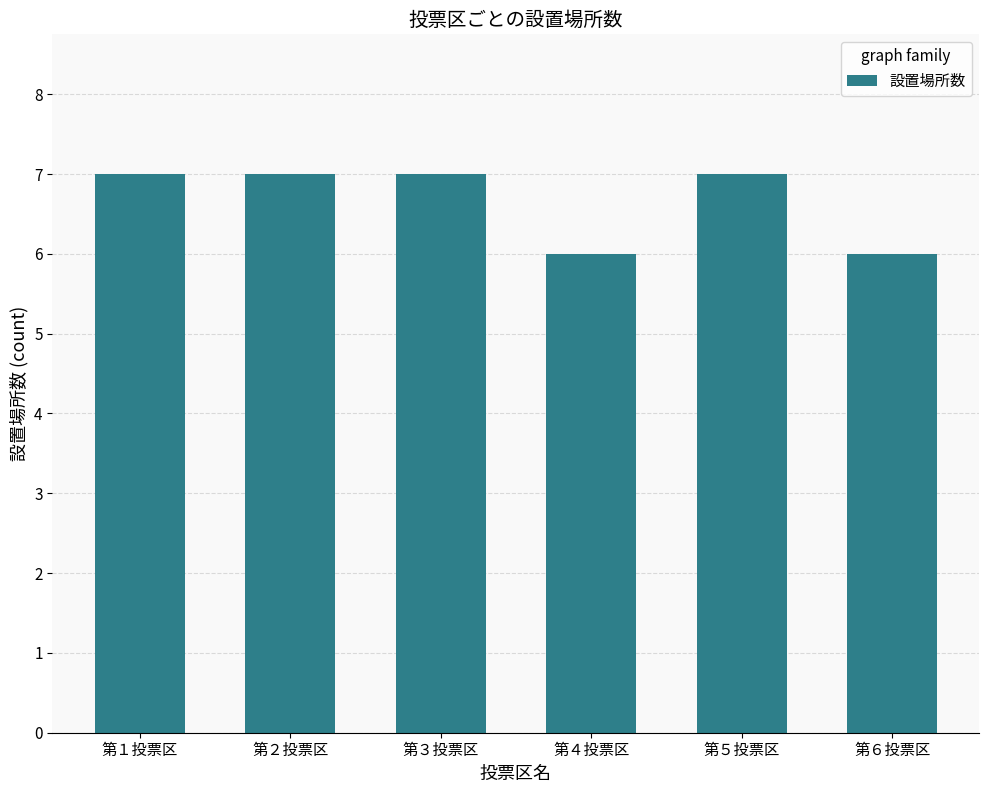

What is the label of the 3rd bar from the left?

第３投票区